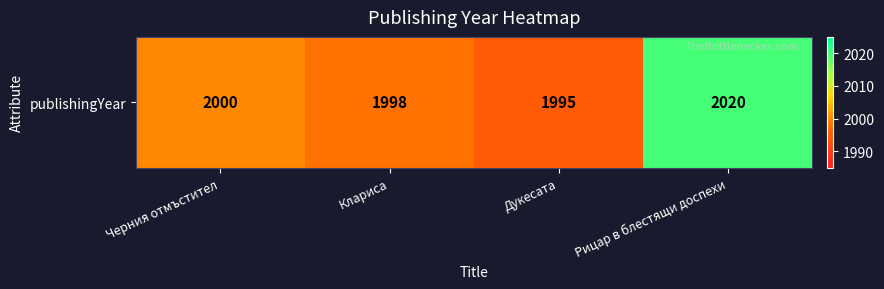

What is the sum of the values at Рицар в блестящи доспехи and Черния отмъстител?

4020